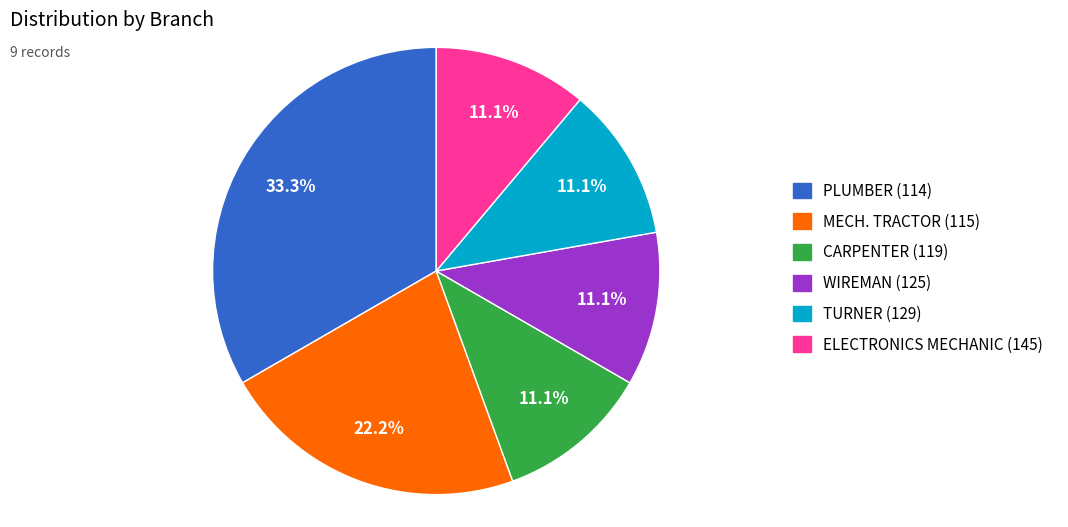

What percentage do TURNER (129) and WIREMAN (125) together represent?

22.2%